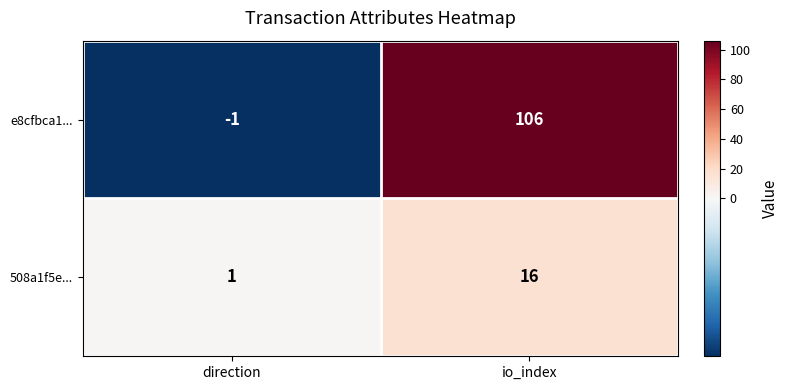

At how many categories does at least one series exceed 16?

1